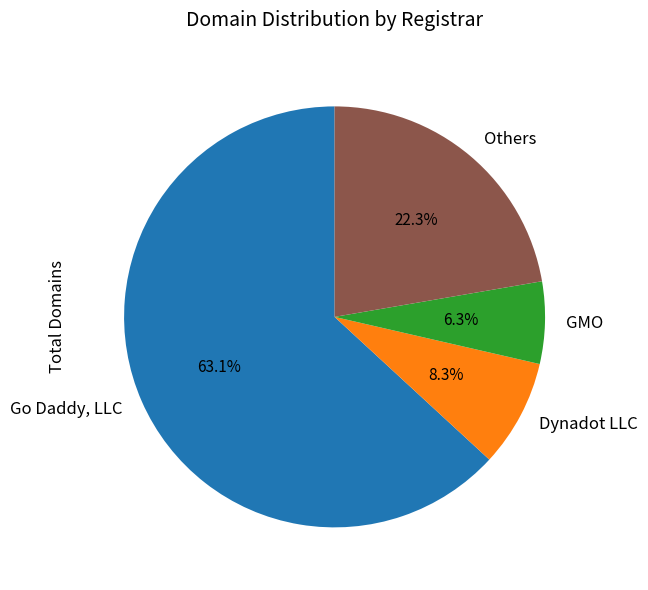

Count the number of slices in the pie.

4